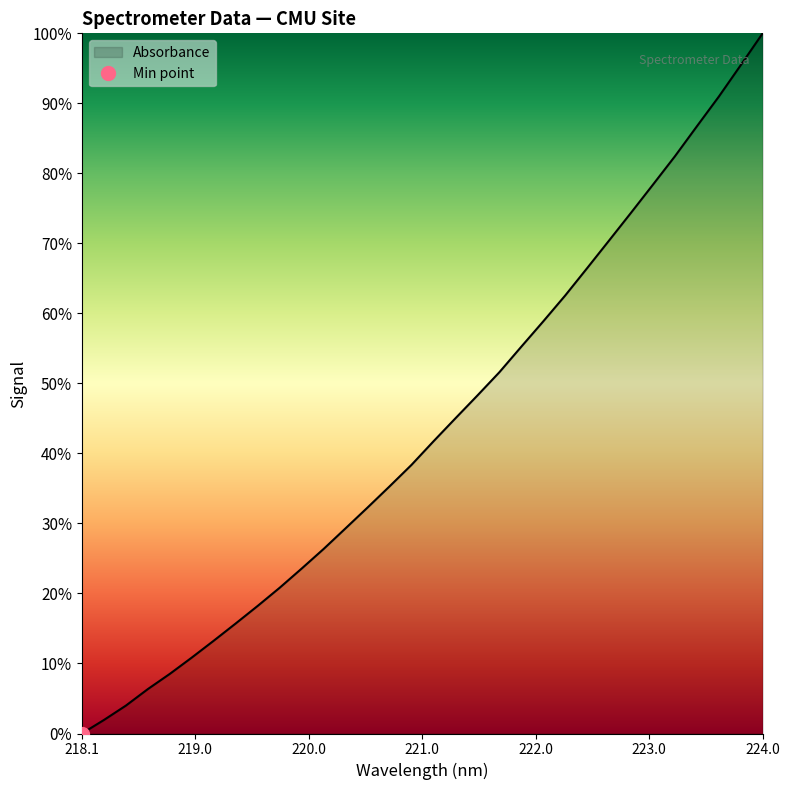

Rank the categories by value from highest to lowest.

223.9802, 223.7895, 223.5987, 223.408, 223.2172, 223.0264, 222.8355, 222.6447, 222.4538, 222.263, 222.0721, 221.8812, 221.6902, 221.4993, 221.3083, 221.1174, 220.9264, 220.7354, 220.5444, 220.3533, 220.1623, 219.9712, 219.7801, 219.589, 219.3979, 219.2067, 219.0156, 218.8244, 218.6332, 218.442, 218.2508, 218.0596